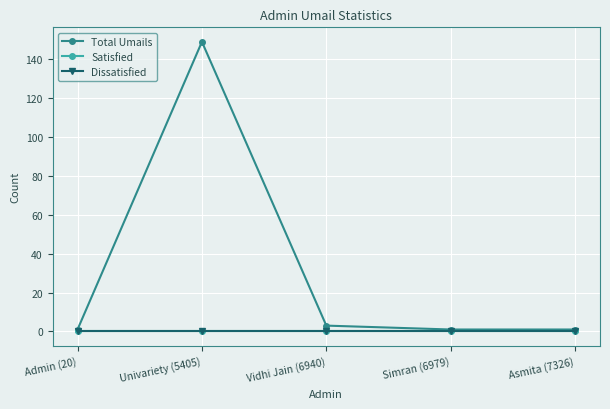

Which series has the largest range (max minus min)?

Total Umails